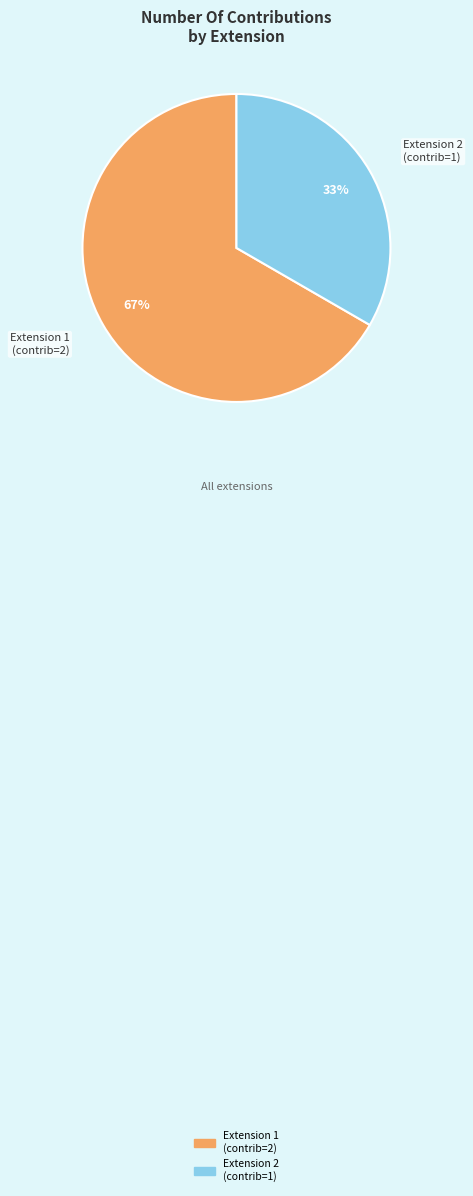

Is there any slice that represents more than half of the pie?

Yes